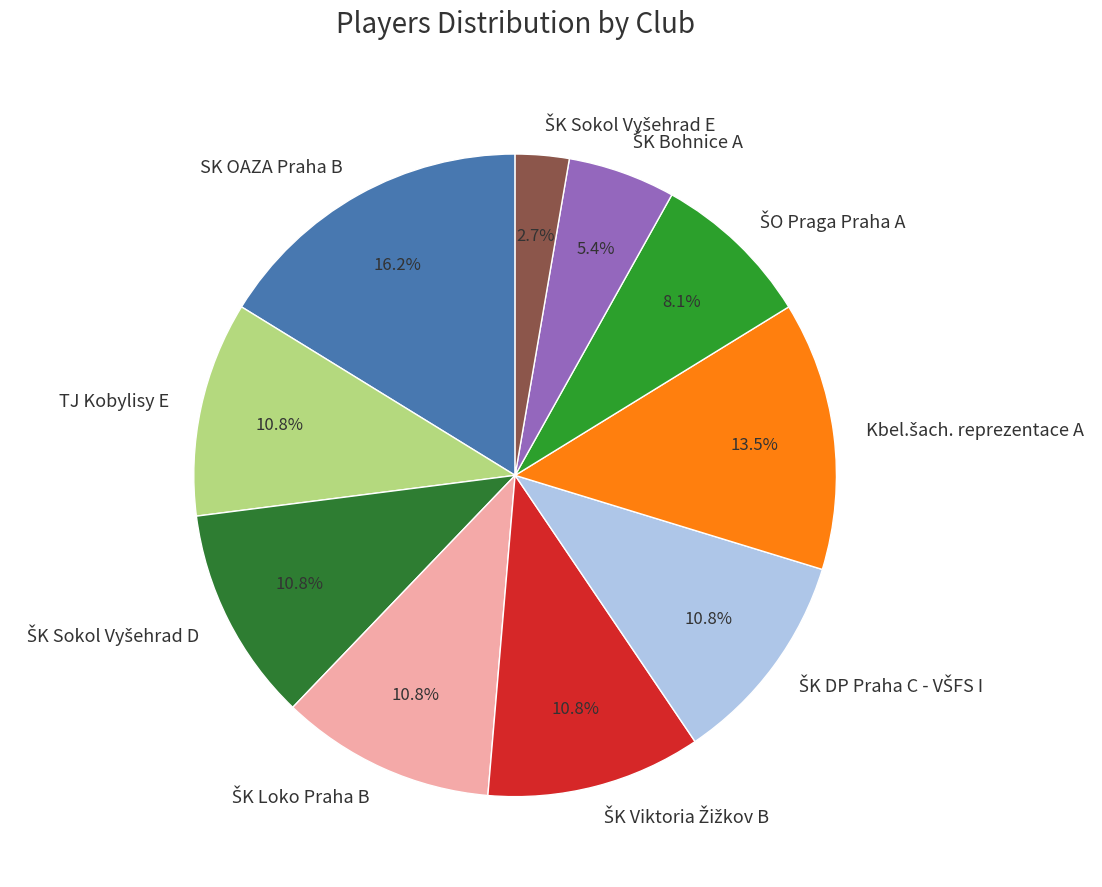

Does any single category account for the majority?

No